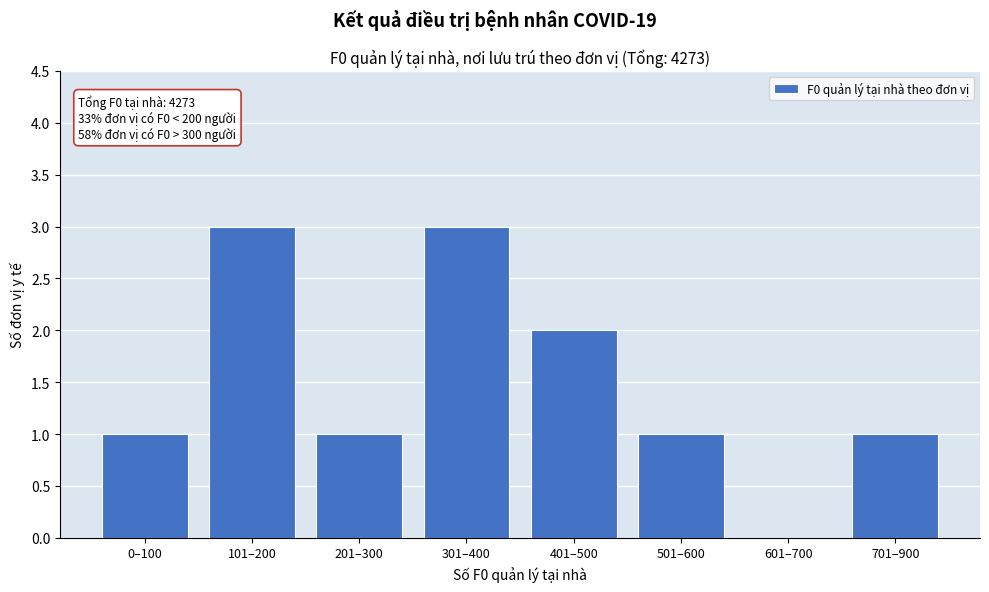

Reading left to right, extract all data points from this chart.

0–100=1	101–200=3	201–300=1	301–400=3	401–500=2	501–600=1	601–700=0	701–900=1